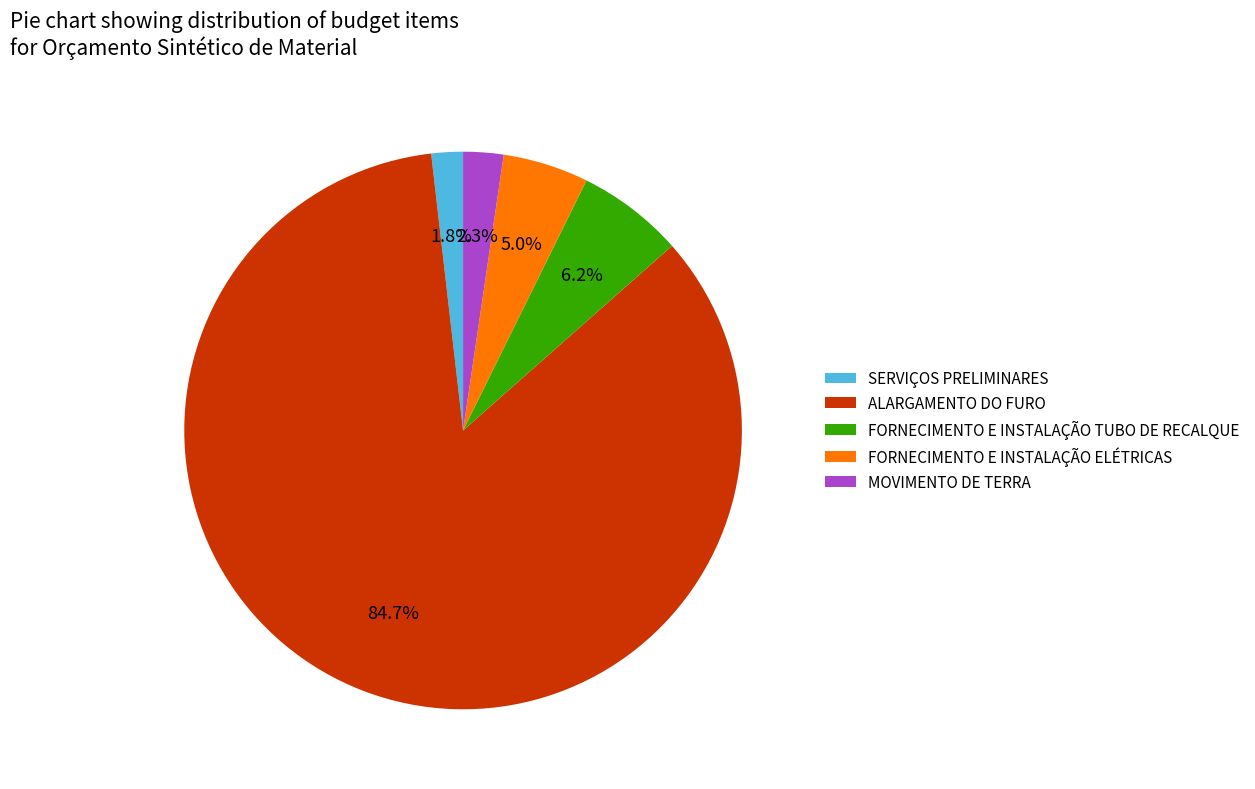

What is the smallest slice in the pie chart?

SERVIÇOS PRELIMINARES